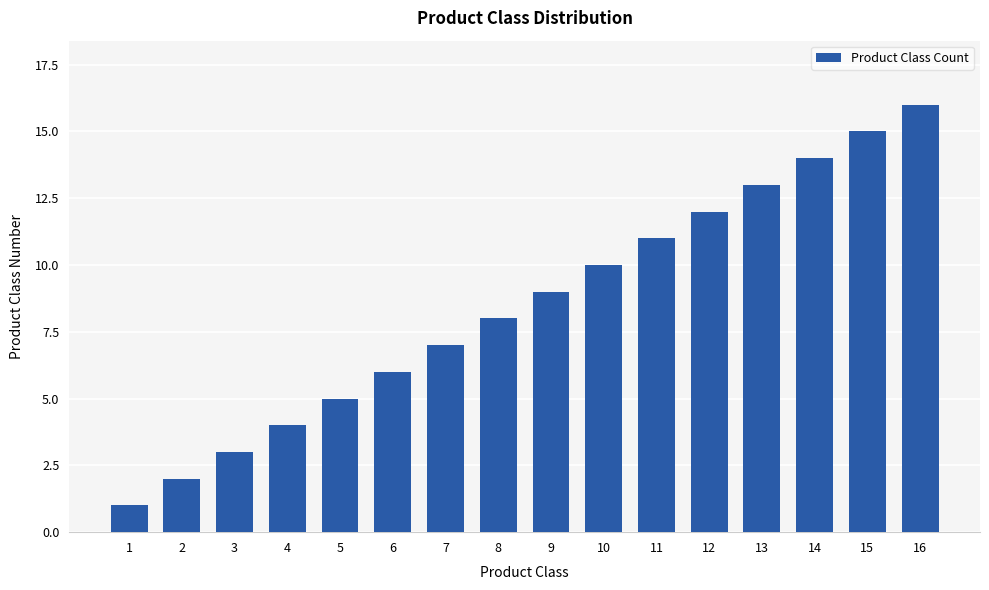

Is it true that the value at 1 is 1?

True